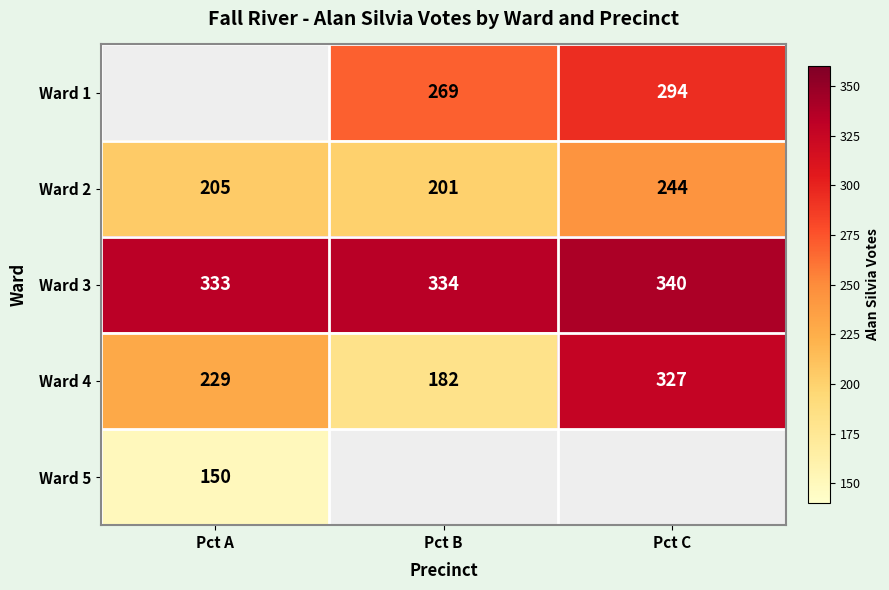

Where is Ward 3 nearest to the value 336?

Pct B